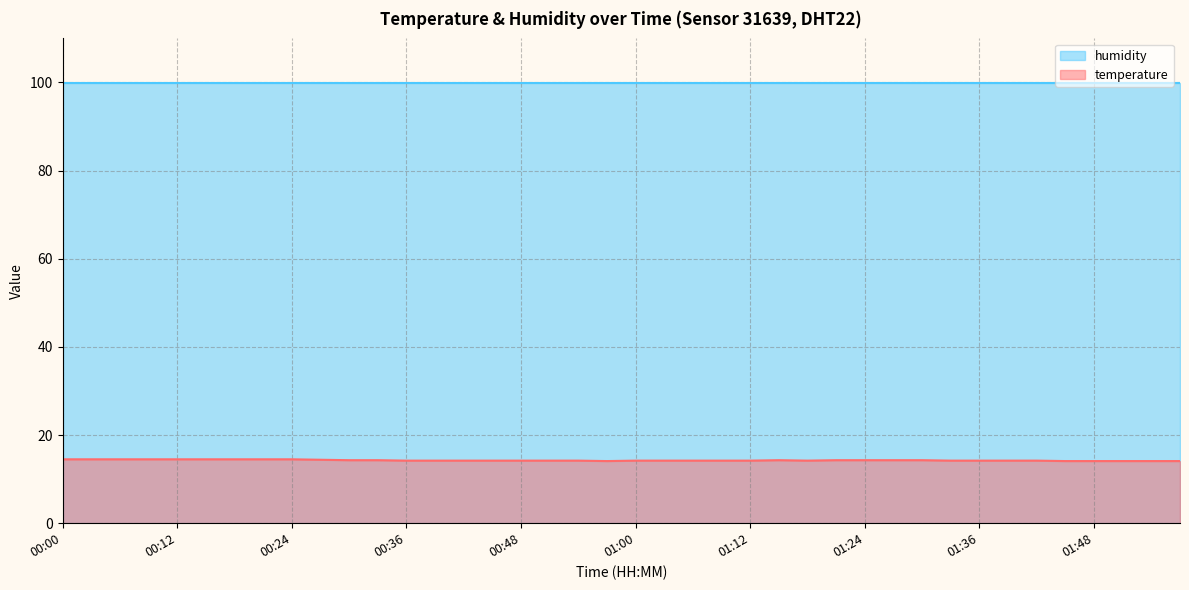

What is the label of the 29th point from the left?

01:24